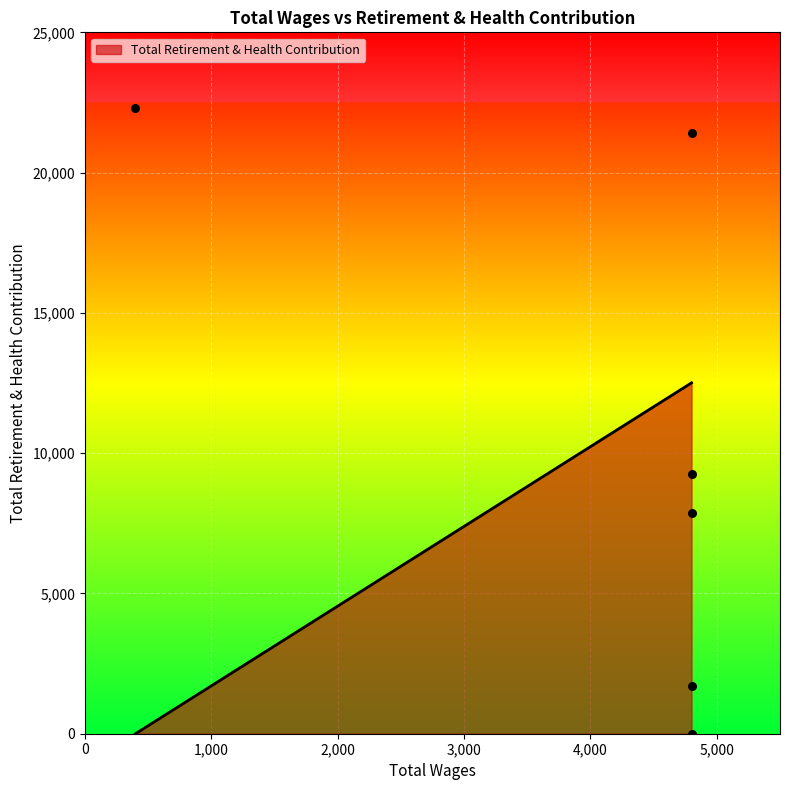

What is the range of Y values (max minus min)?

22300